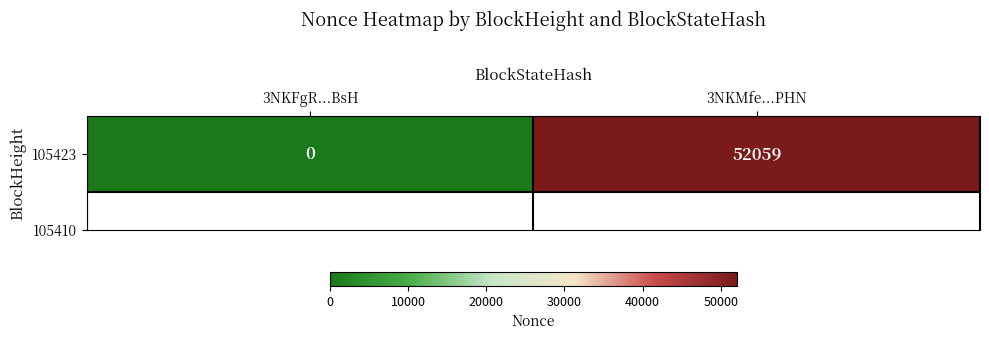

Reading left to right, extract all data points from this chart.

0	52059